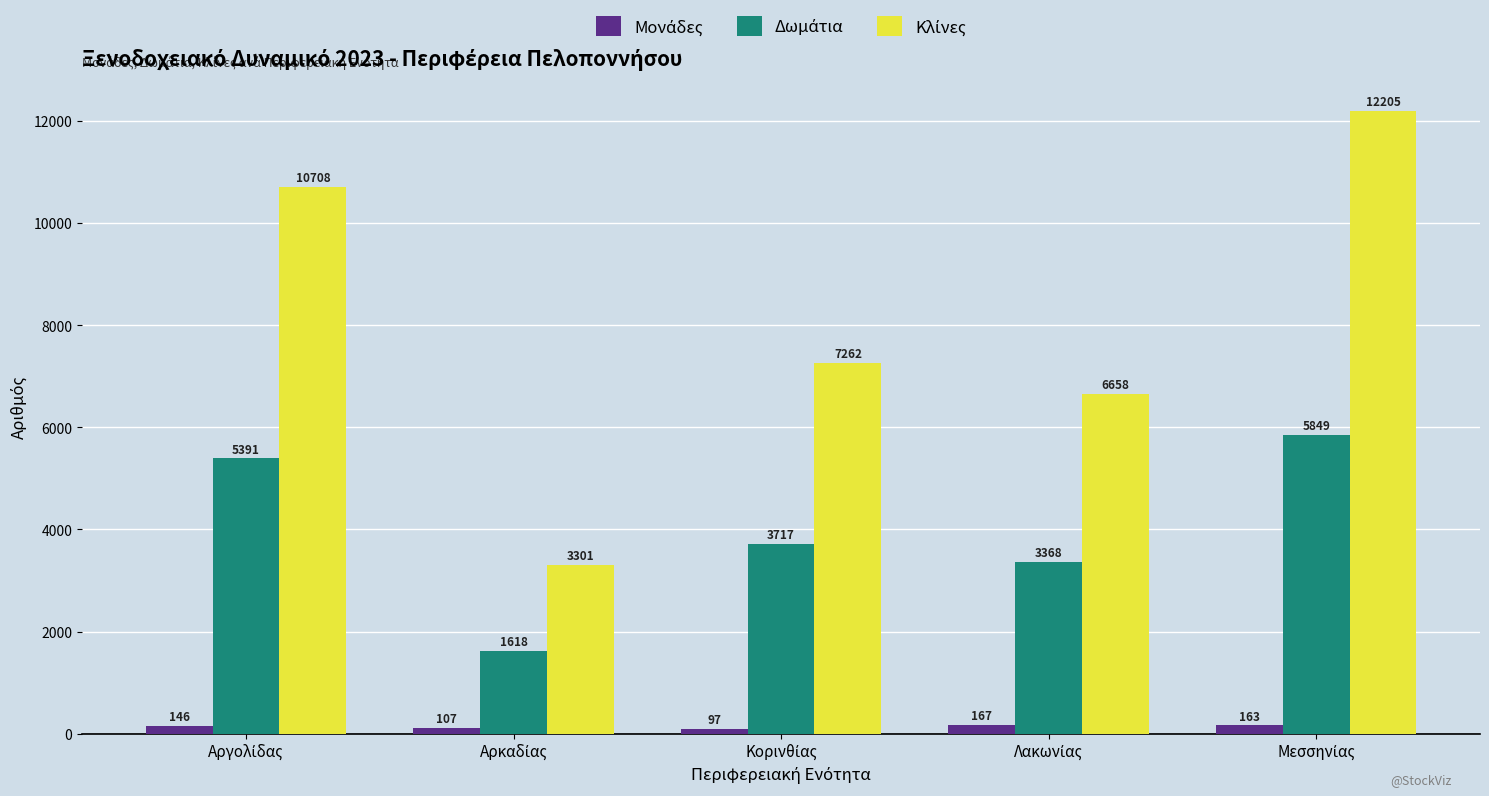

What is the smallest value displayed?

97